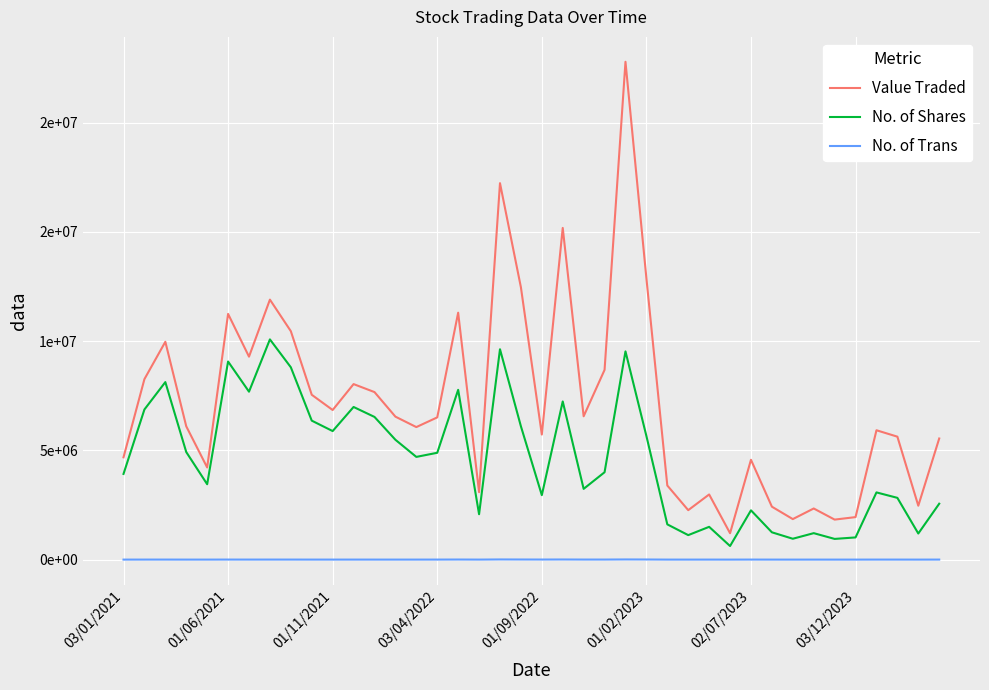

In No. of Shares, how many points are lower than both neighbors (excluding endpoints)?

12